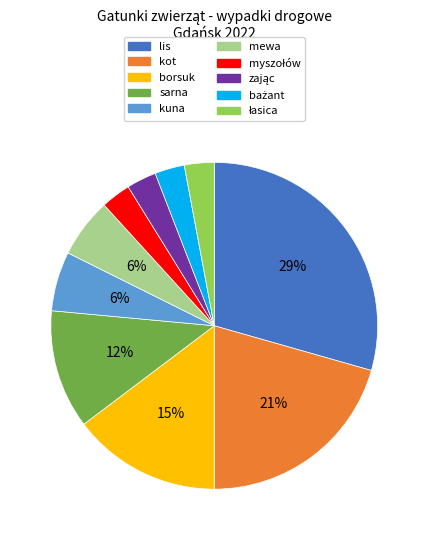

True or false: lis accounts for 37% of the total.

False